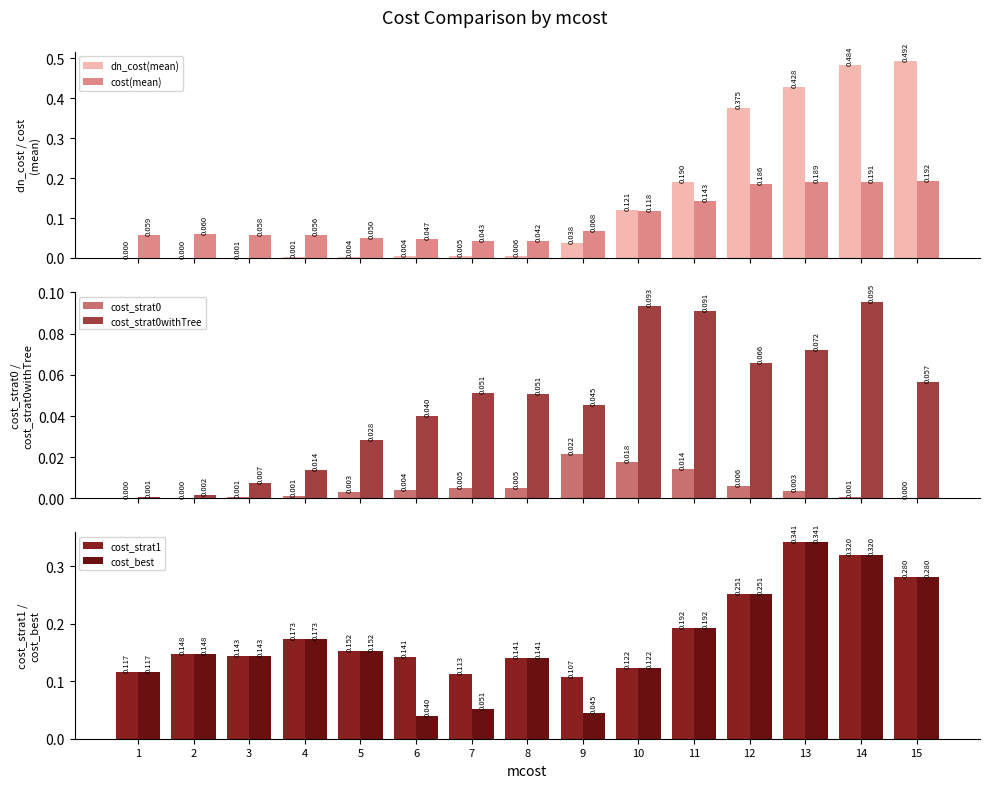

How many distinct data groups are displayed?

6